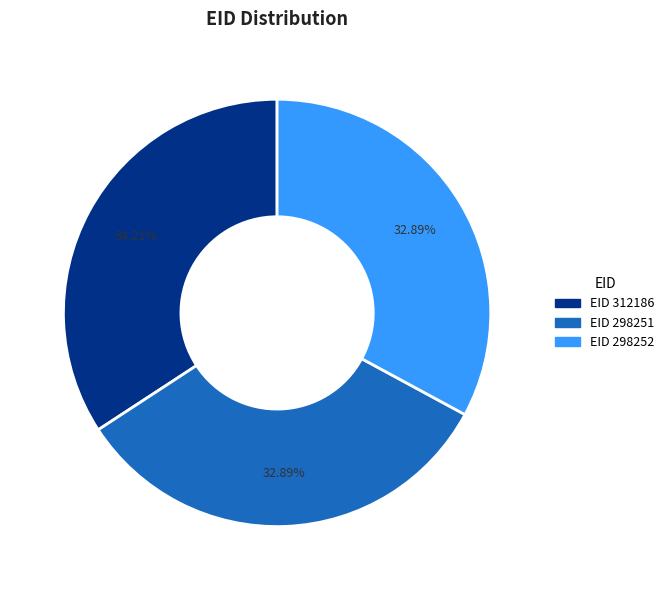

Is there a majority slice in this chart?

No